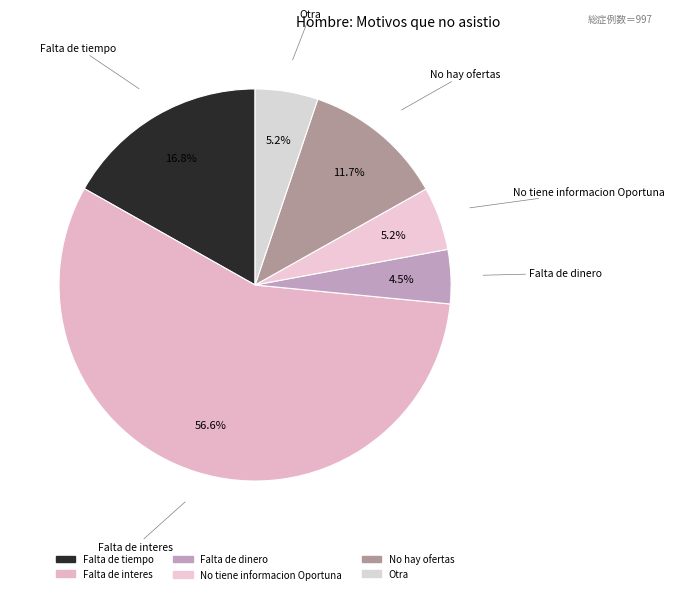

How many segments does this pie chart have?

6